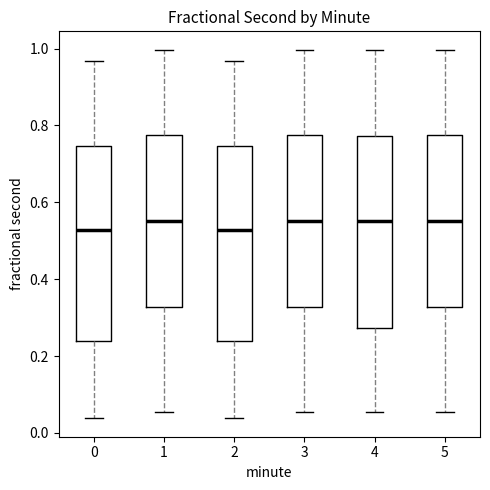

Where does the lower whisker of the box at x = 4 end on the y-axis? The values are not printed on the chart, so give them approximately, as read against the axis.

0.06